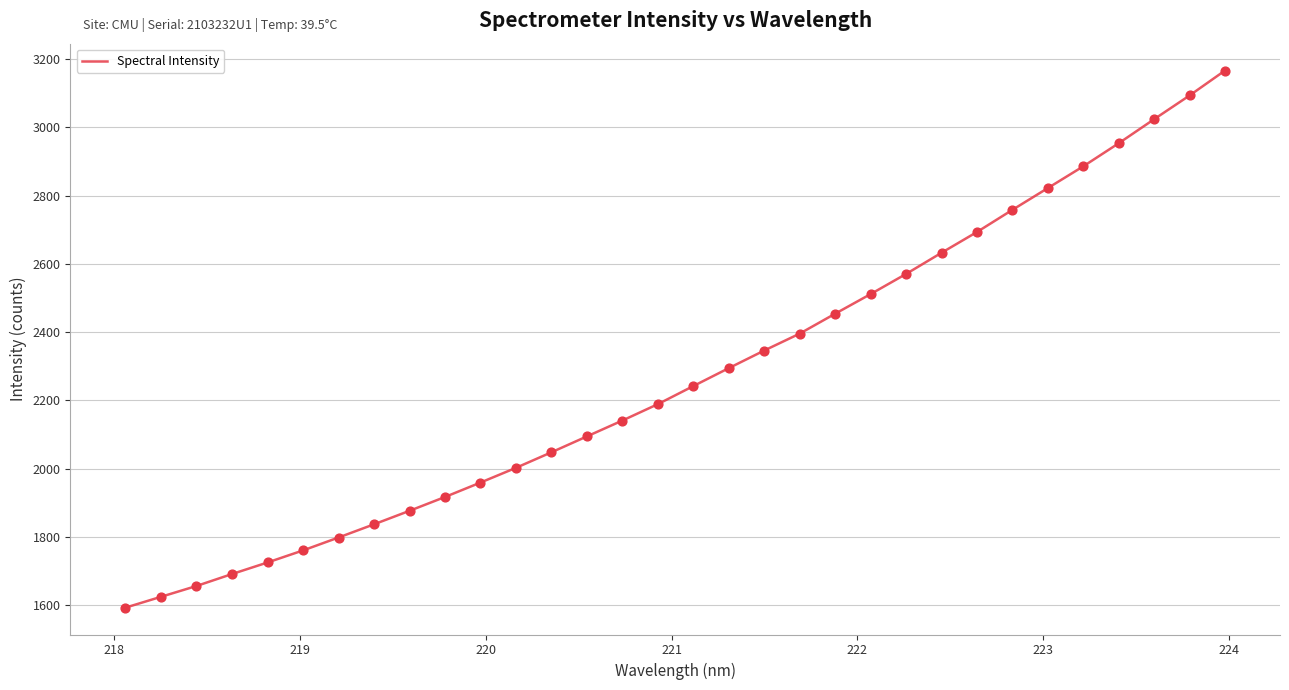

What is the smallest value displayed?

1593.5